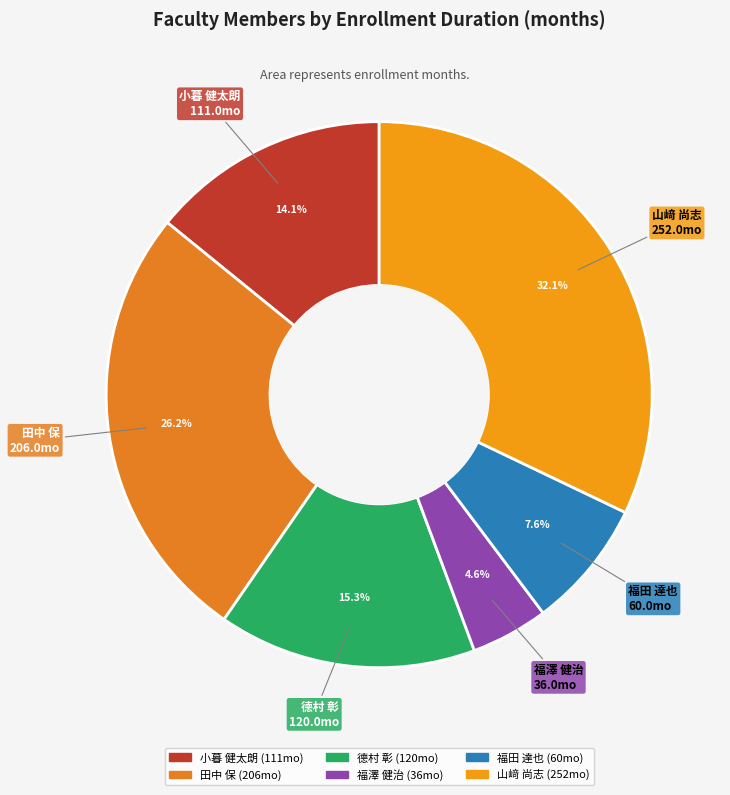

Which has a higher value, 田中 保 or 山﨑 尚志?

山﨑 尚志